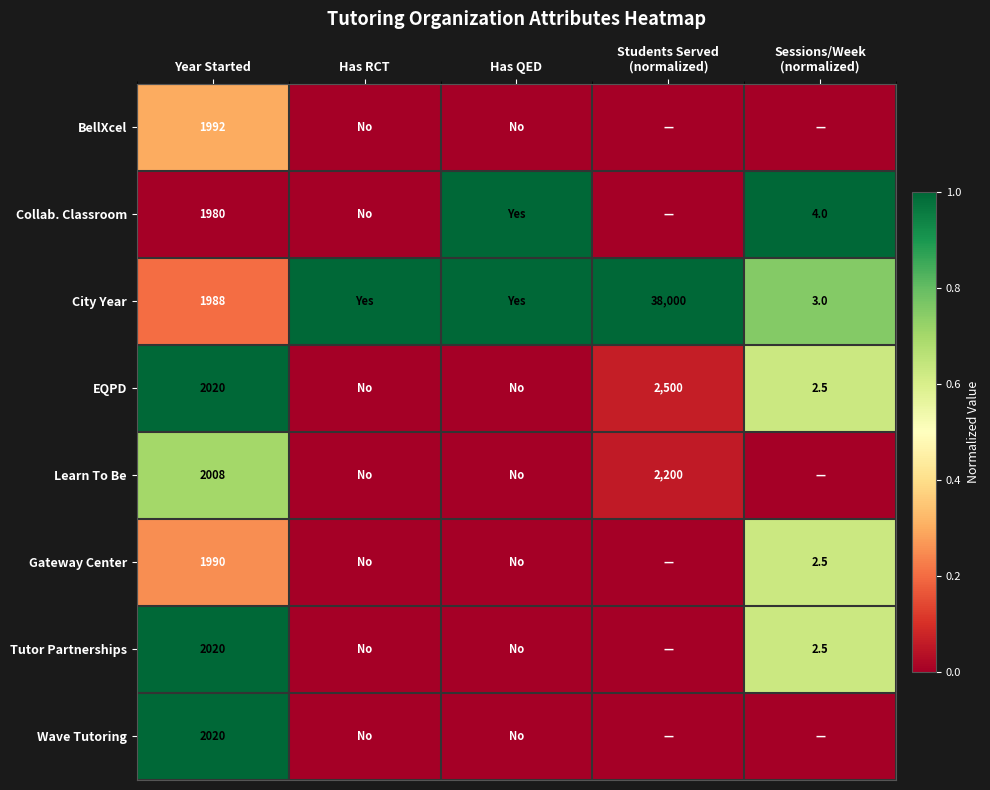

What is the total value across all series at Has RCT?

1.0